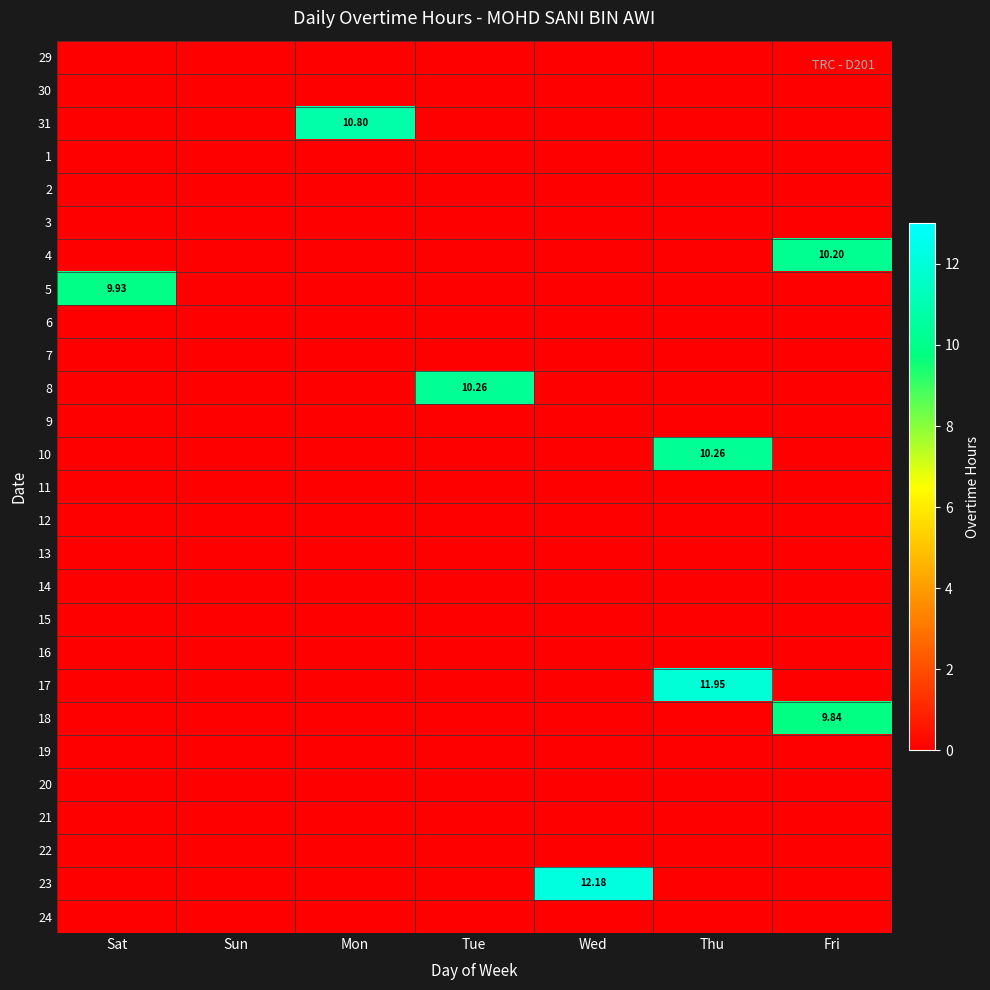

What is the average value of the 31 series?

1.5